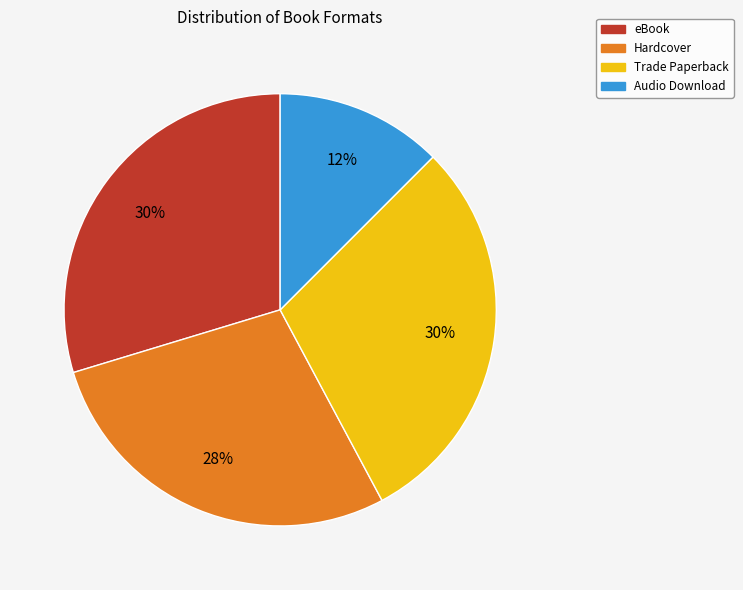

To the nearest percent, what portion does eBook represent?

30%